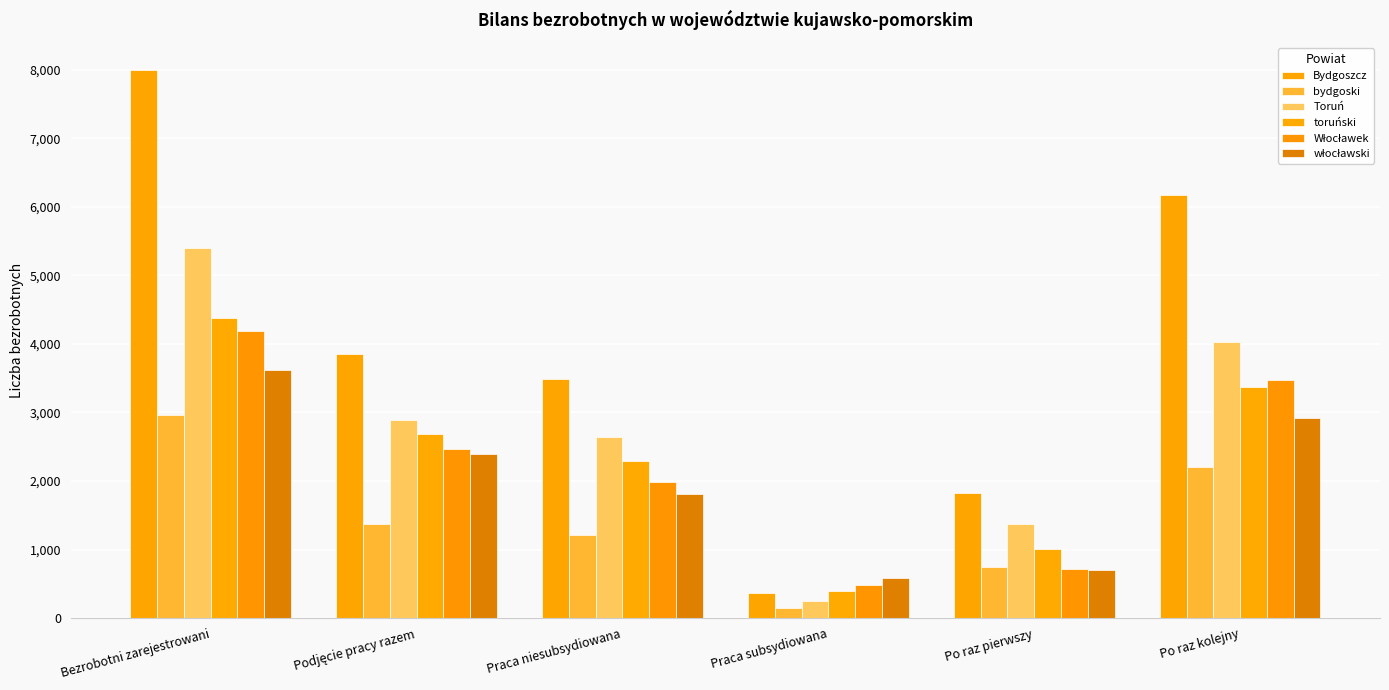

Which series has the widest spread of values?

Bydgoszcz